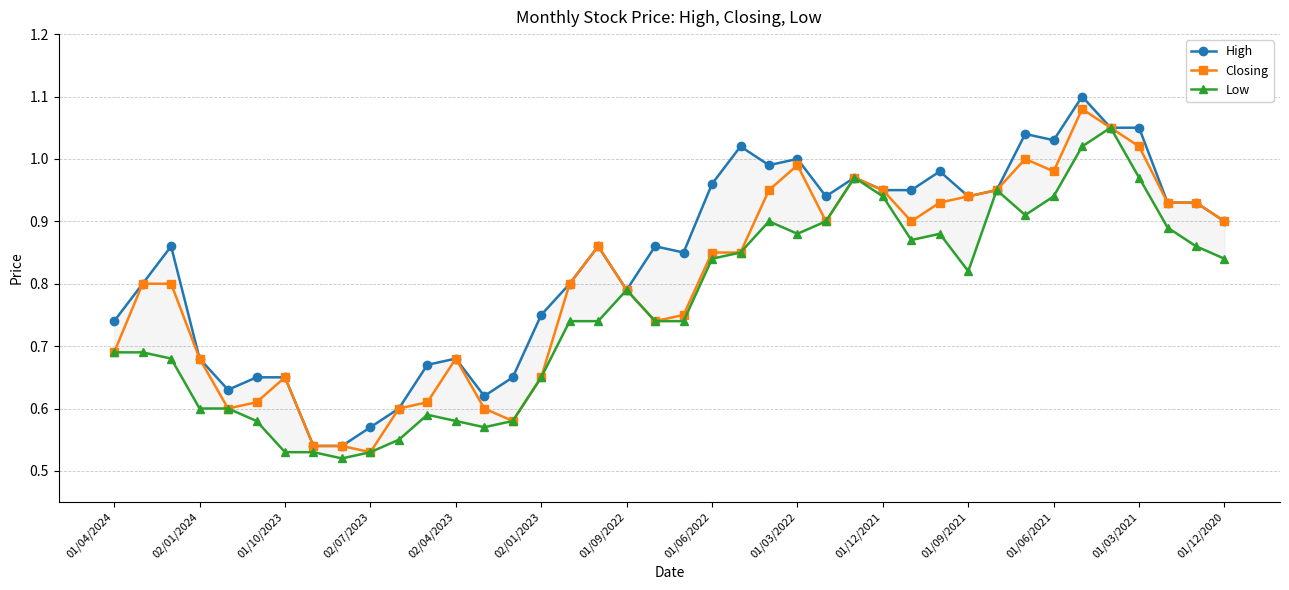

List the series in order of their peak value, lowest first.

Low, Closing, High